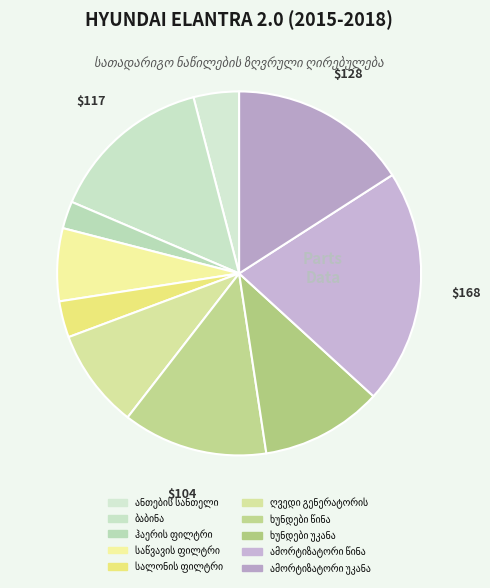

What is the change in value from ანთების სანთელი to ბაბინა?

+84.5